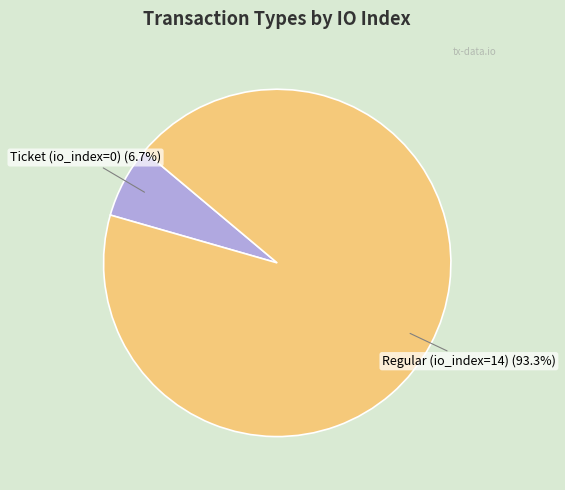

Does any single category account for the majority?

Yes